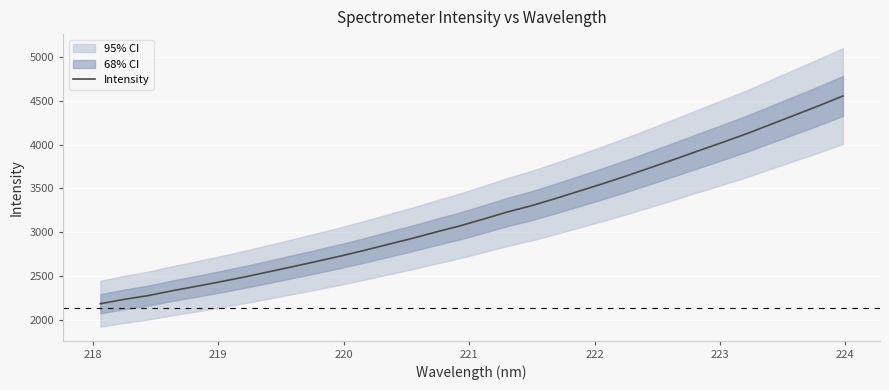

What is the minimum value for Intensity?

2186.3